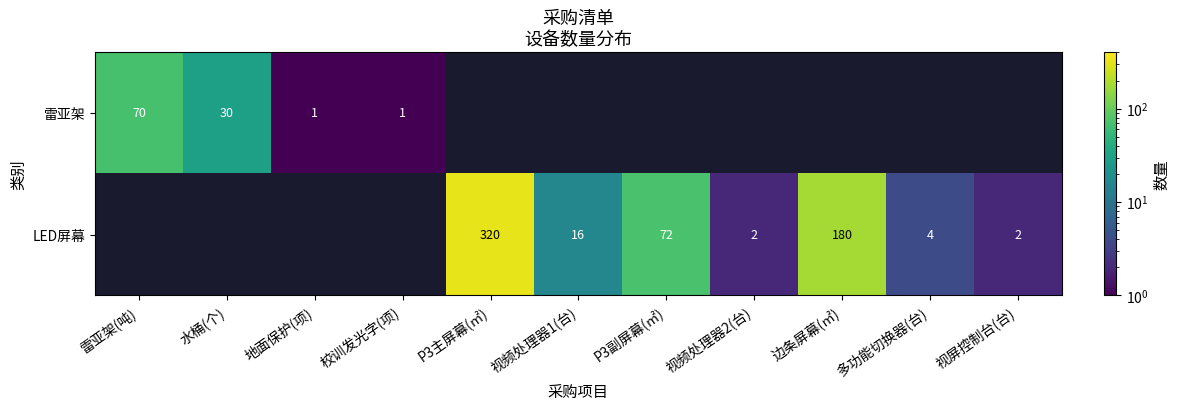

Which category has the lowest value across all series?

地面保护(项)